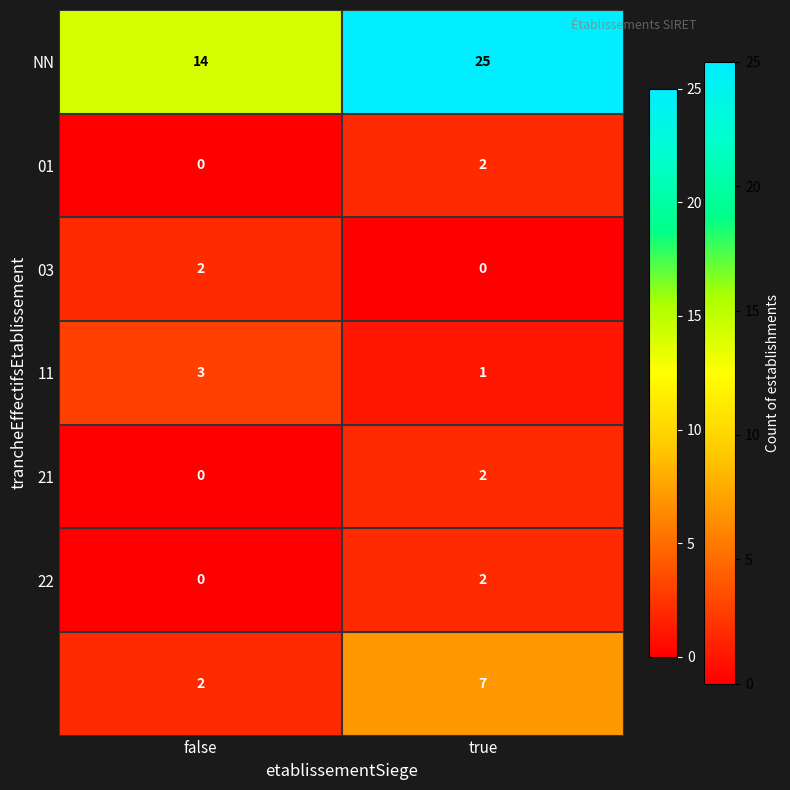

At which category is the sum across all series the highest?

true